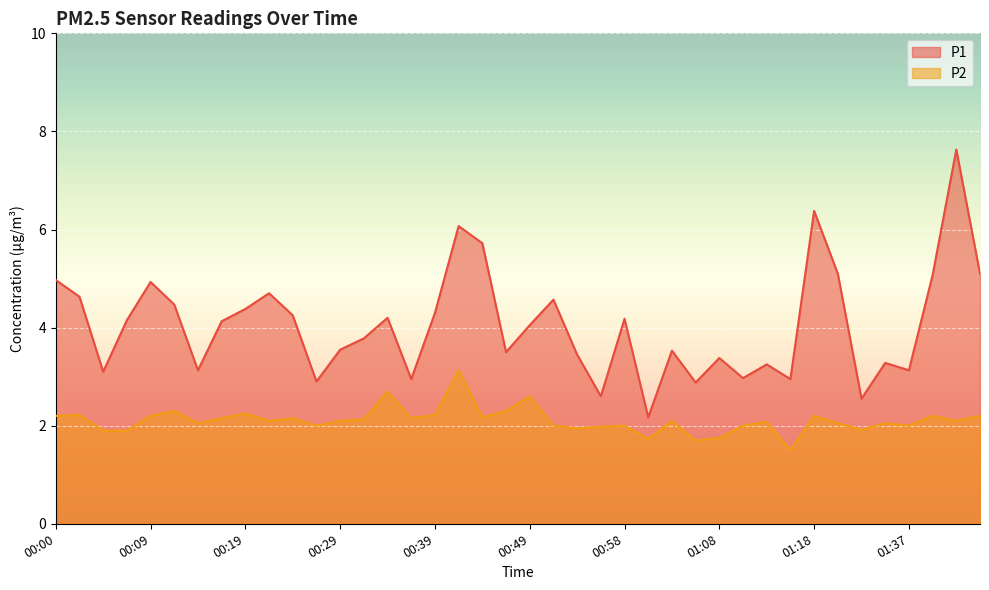

What is the sum of the P2 values at 01:43 and 01:29?

4.0